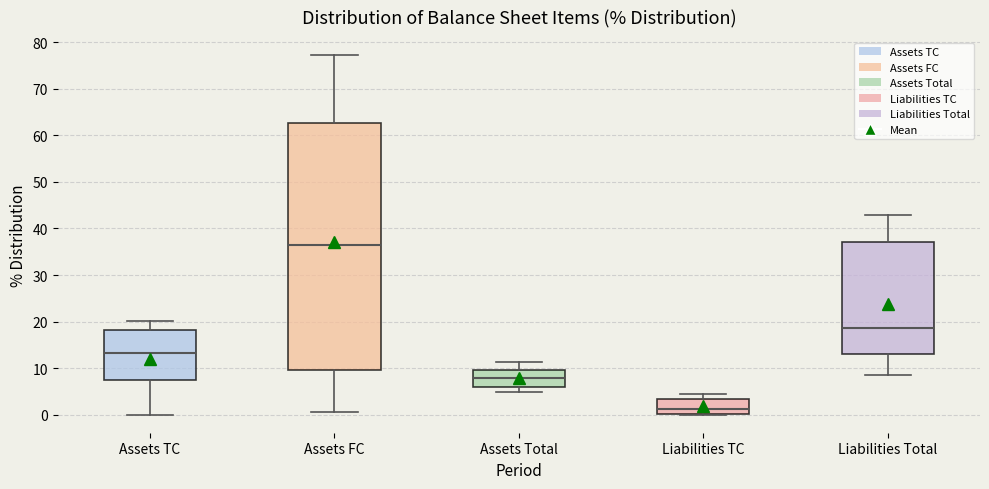

Reading left to right, read every box against the y-axis: the position of its median line, the range the box covers, and the ends of its whiskers. The values are not printed on the chart, so give them approximately, as read against the axis.

Assets TC: median 13, box 7 to 18, whiskers 0 to 20
Assets FC: median 36, box 10 to 63, whiskers 1 to 77
Assets Total: median 8, box 6 to 10, whiskers 5 to 11
Liabilities TC: median 1, box 0 to 3, whiskers 0 to 5
Liabilities Total: median 19, box 13 to 37, whiskers 9 to 43